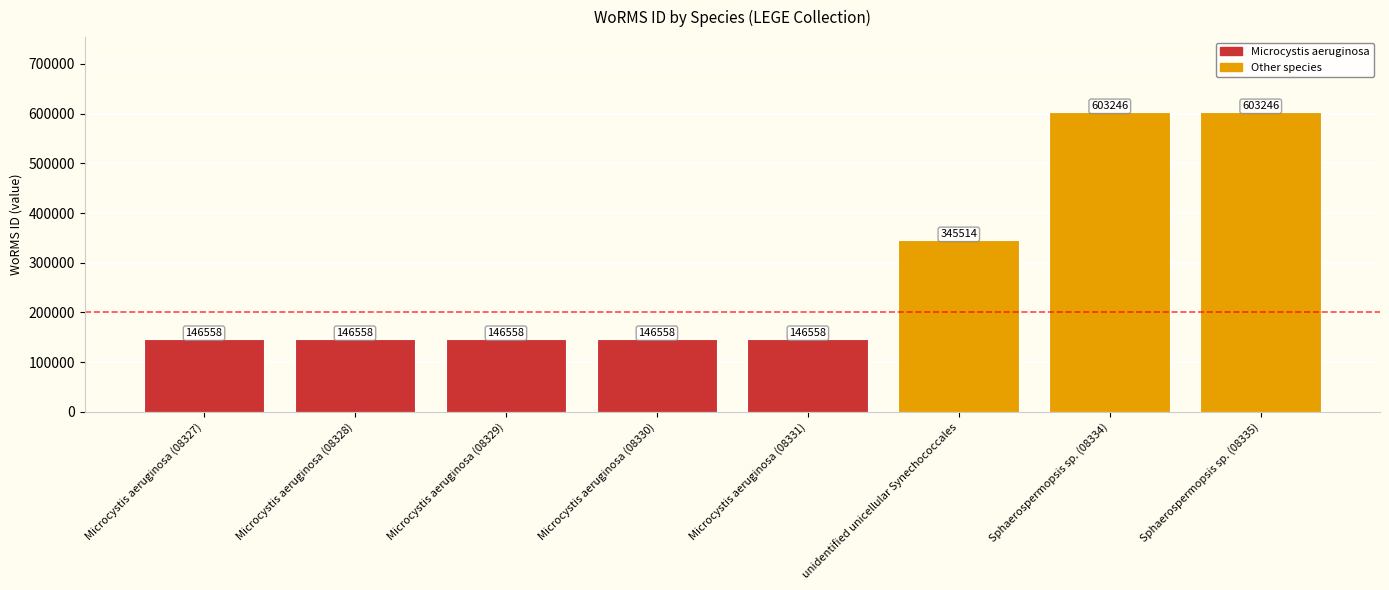

The value at Microcystis aeruginosa (08328) is 258549. True or false?

False